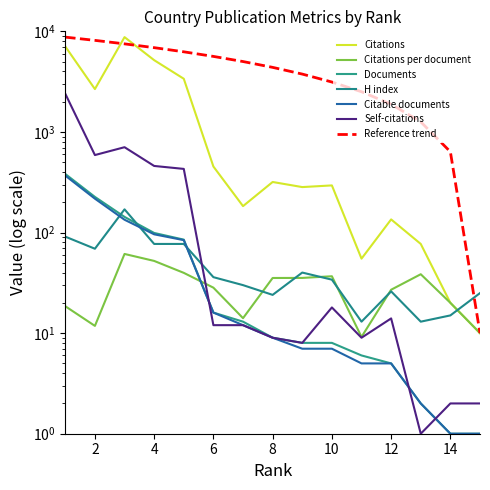

Is the value of Self-citations at 2 greater than the value of H index at 4?

Yes